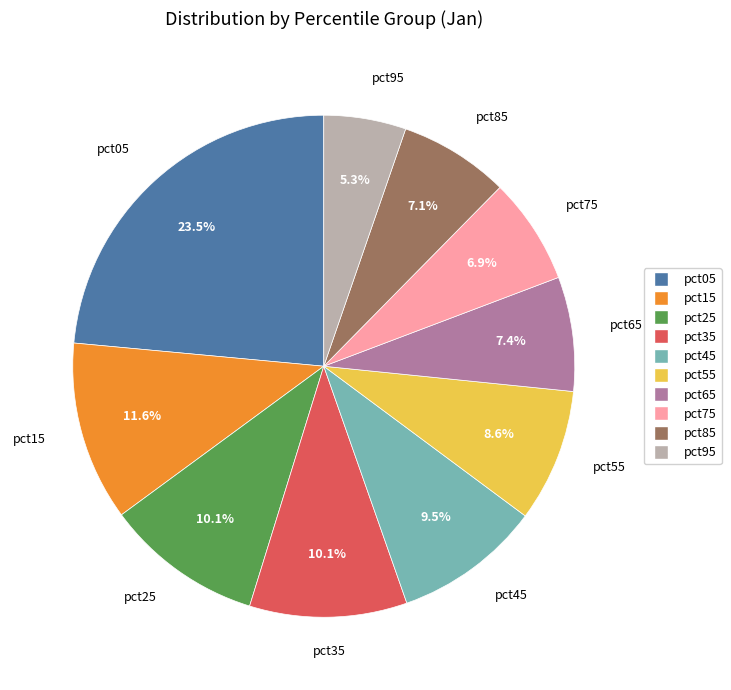

Combined, what portion of the pie is pct75 and pct35?

17.0%